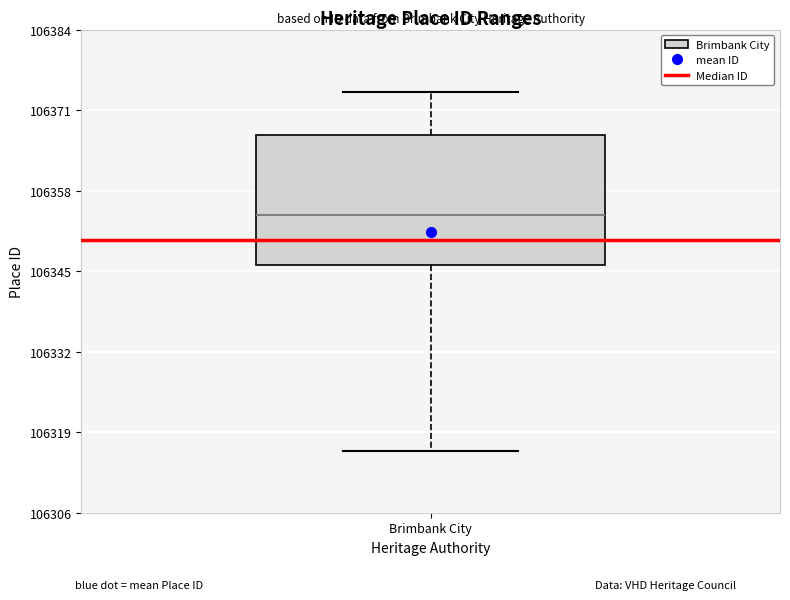

Where is the lower edge of the box for Brimbank City on the y-axis? The values are not printed on the chart, so give them approximately, as read against the axis.

106346